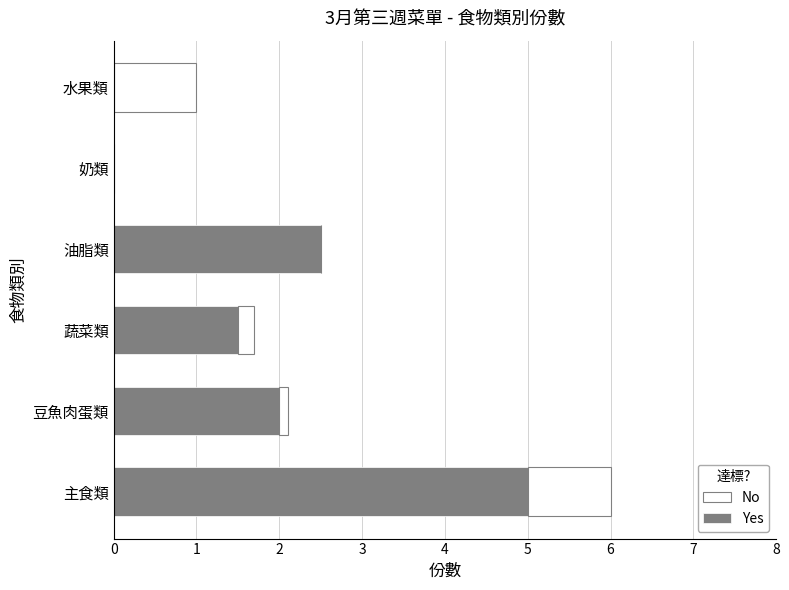

At which category is the sum across all series the highest?

主食類